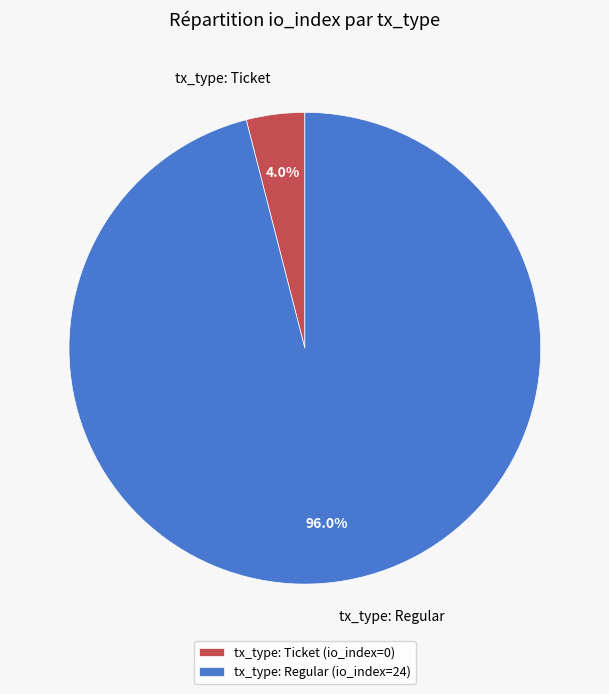

True or false: tx_type: Regular accounts for 91% of the total.

False